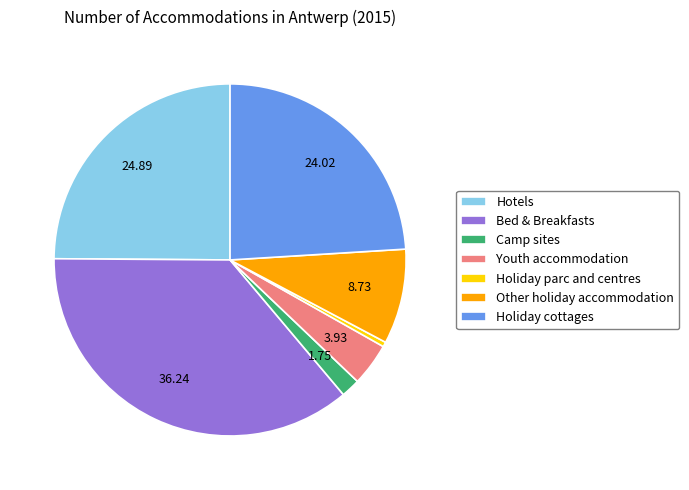

Is there a majority slice in this chart?

No